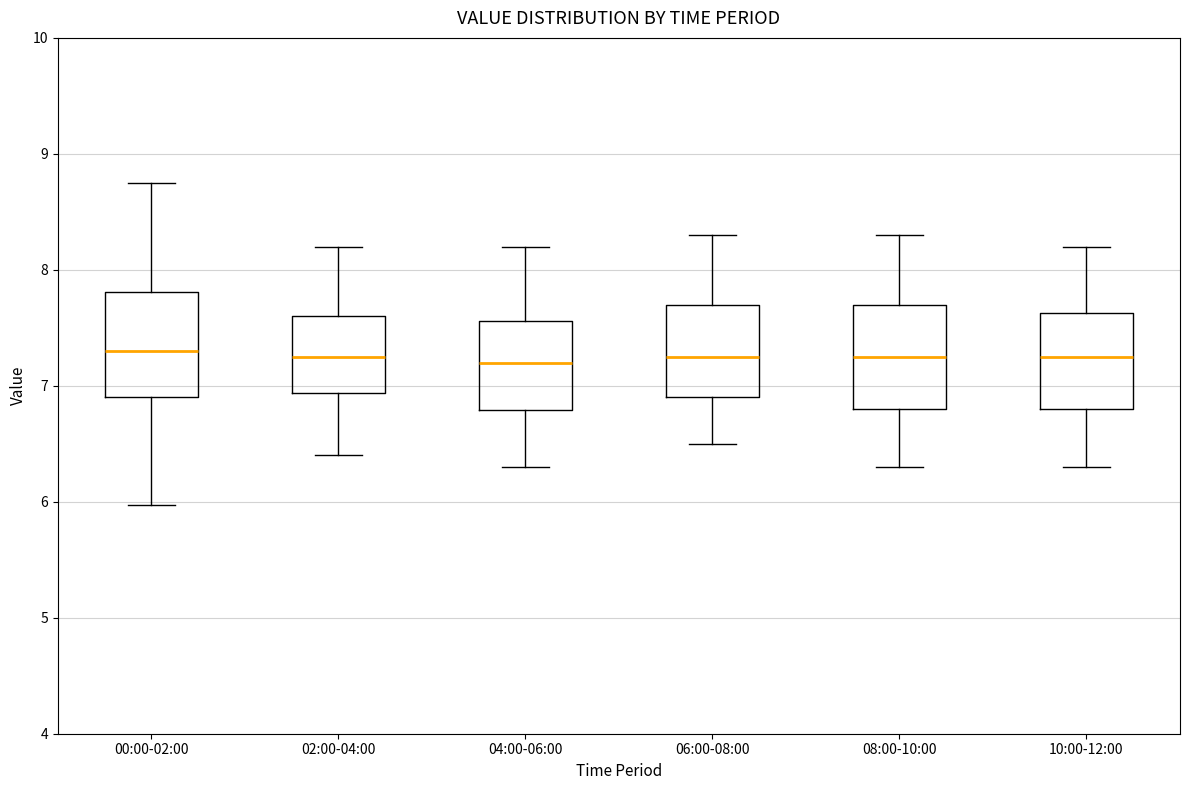

Reading left to right, transcribe this box plot: for each box, give where its median line is, the range the box spans, and where its two whiskers end, as read against the y-axis. The values are not printed on the chart, so give them approximately, as read against the axis.

00:00-02:00: median 7.3, box 6.9 to 7.8, whiskers 6.0 to 8.8
02:00-04:00: median 7.3, box 6.9 to 7.6, whiskers 6.4 to 8.2
04:00-06:00: median 7.2, box 6.8 to 7.6, whiskers 6.3 to 8.2
06:00-08:00: median 7.3, box 6.9 to 7.7, whiskers 6.5 to 8.3
08:00-10:00: median 7.3, box 6.8 to 7.7, whiskers 6.3 to 8.3
10:00-12:00: median 7.3, box 6.8 to 7.6, whiskers 6.3 to 8.2